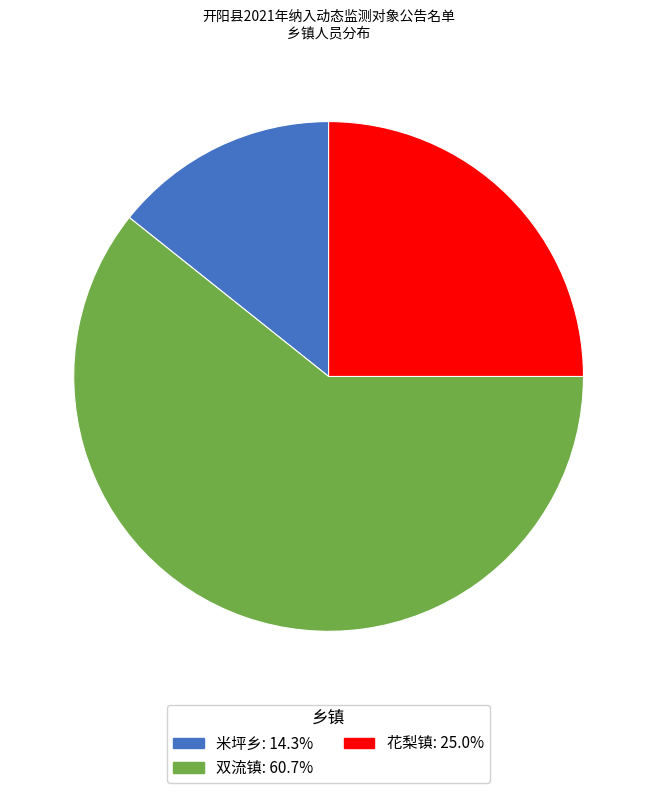

Which category accounts for the majority?

双流镇